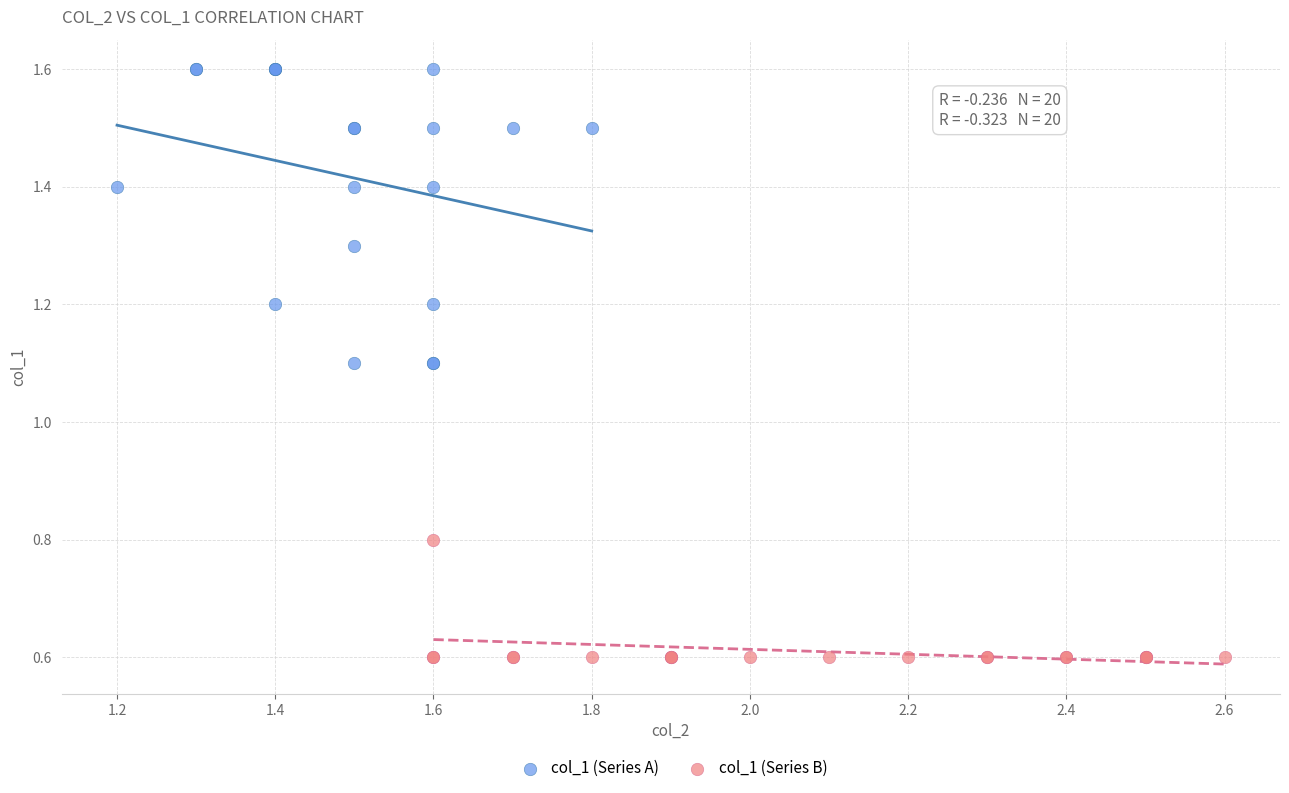

Which series contains the lowest Y value?

col_1 (Series B)